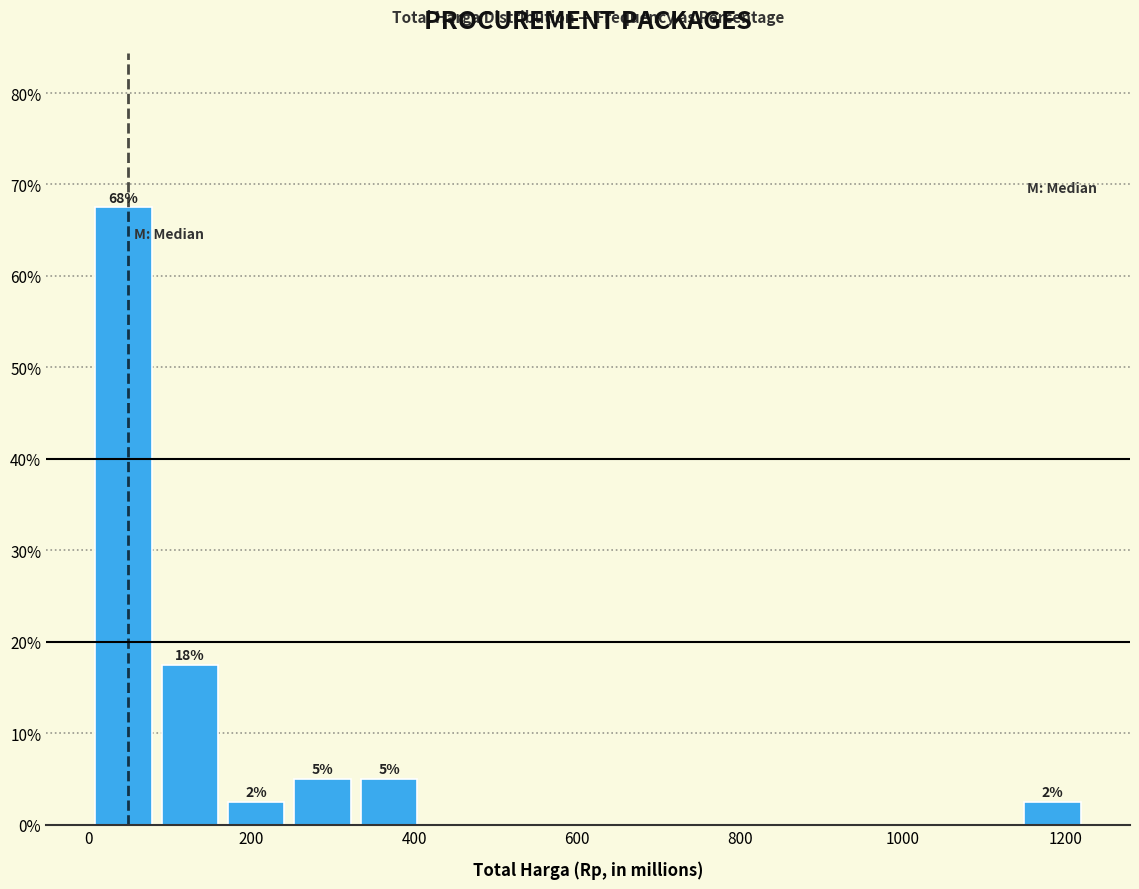

Which range on the x-axis has the tallest bar?

0 to 80